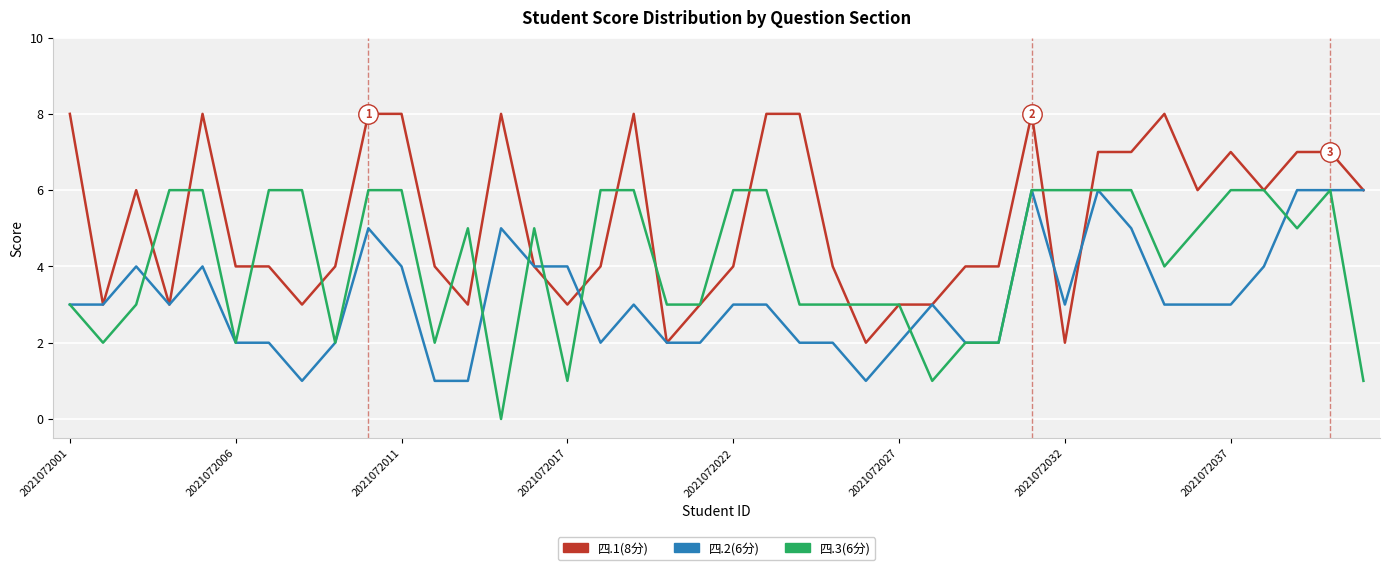

Rank the series by their average value, from highest to lowest.

四.1(8分), 四.3(6分), 四.2(6分)